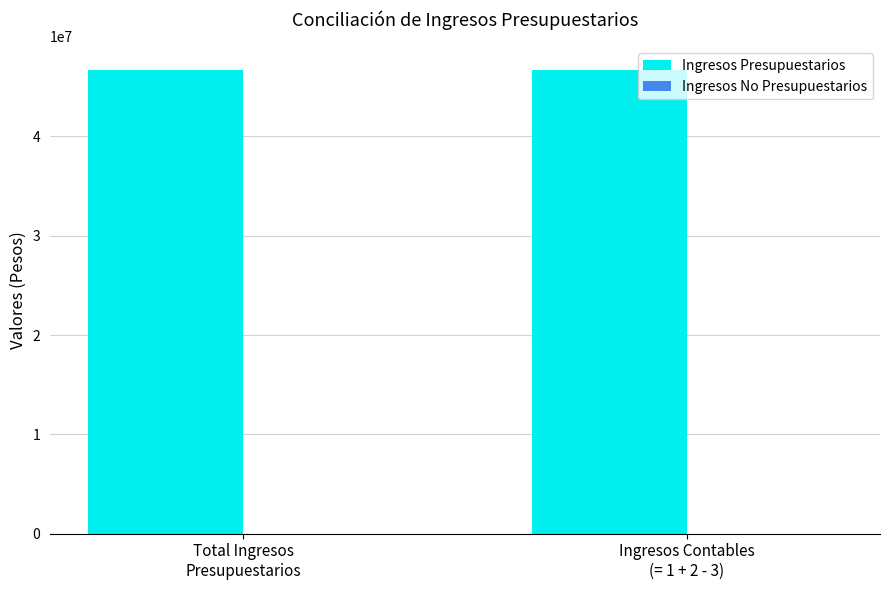

Rank the series by their average value, from lowest to highest.

Ingresos No Presupuestarios, Ingresos Presupuestarios